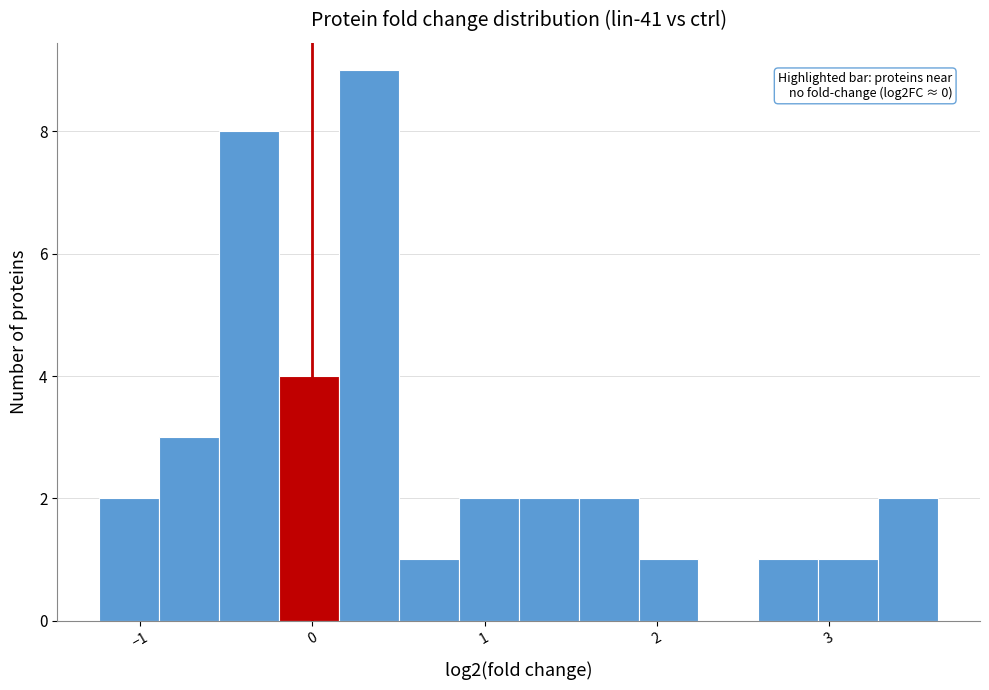

Read against the x-axis, roughly where is the centre of the tallest bar?

0.3